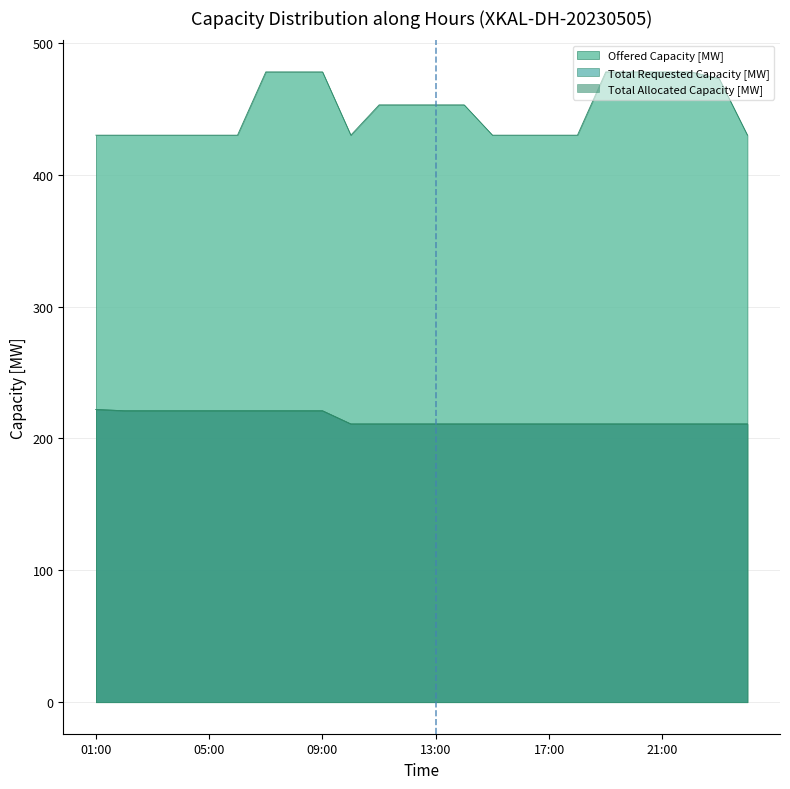

Which category has the lowest value across all series?

10:00